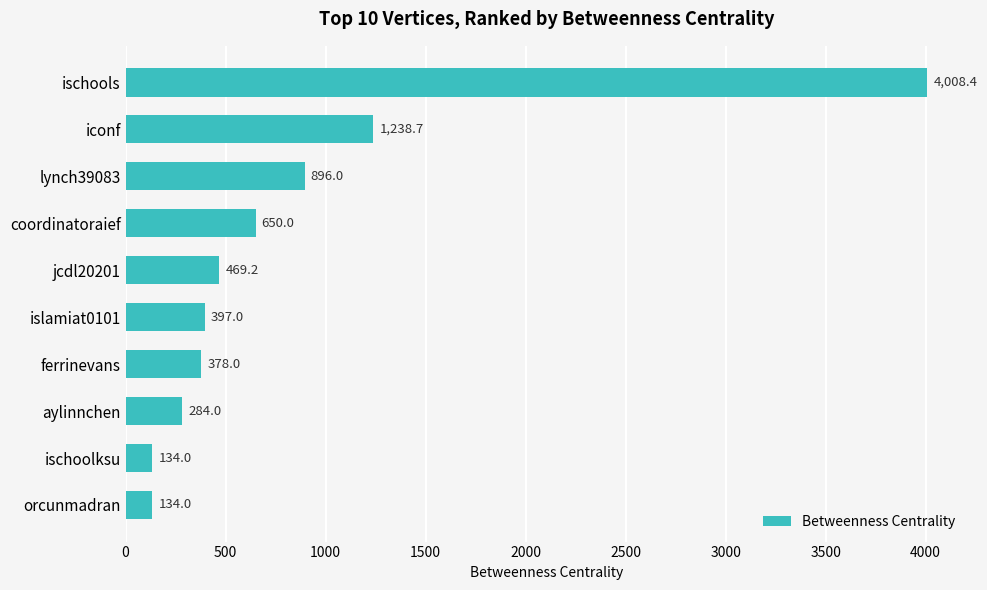

Is it true that the value at islamiat0101 is 177.7?

False